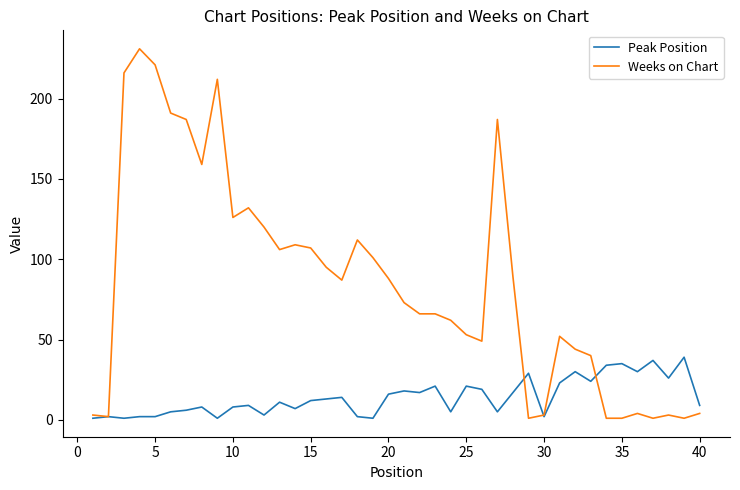

Rank the series by their average value, from lowest to highest.

Peak Position, Weeks on Chart